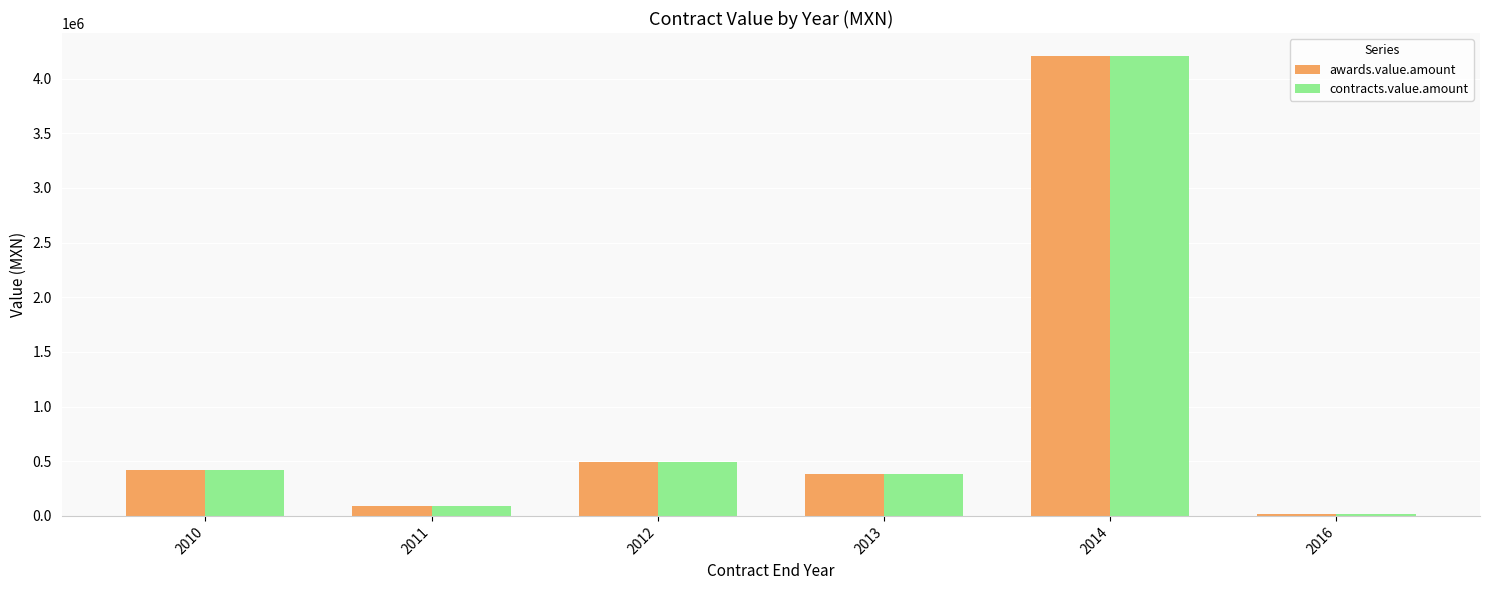

Is it true that awards.value.amount equals 381110.7 at 2013?

True